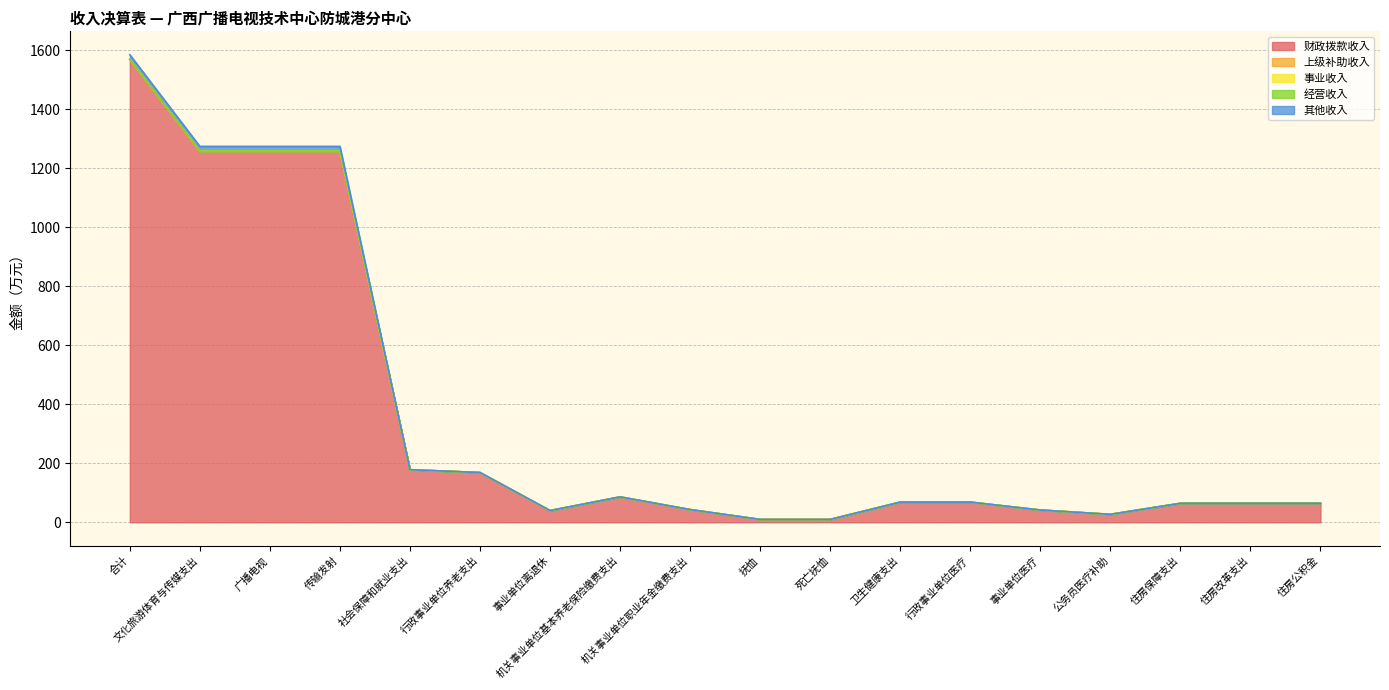

The 财政拨款收入 series shows 94.0 at 住房保障支出. True or false?

False